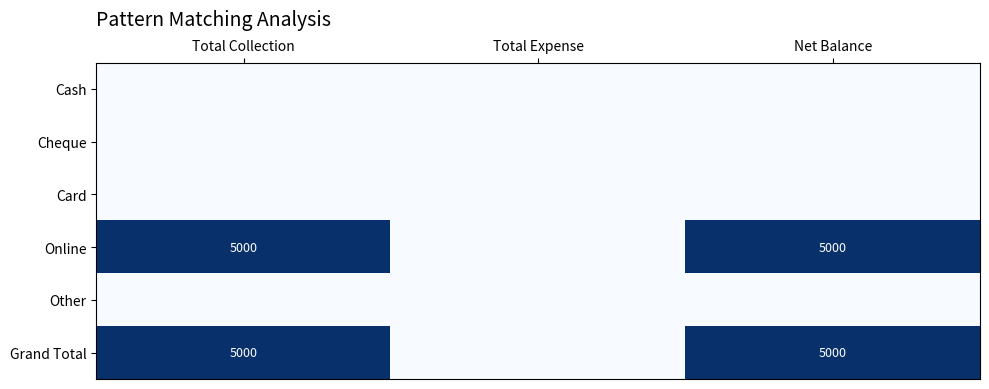

Count the number of categories in the chart.

3